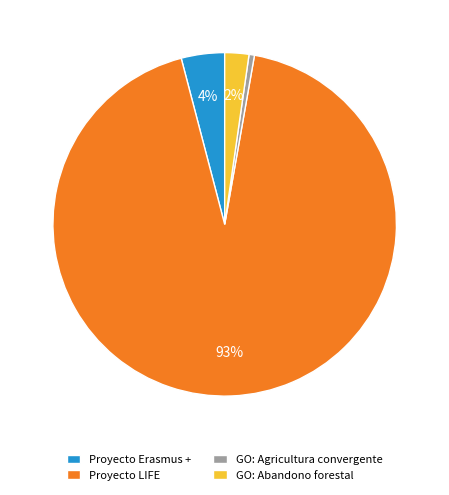

To the nearest percent, what percentage of the pie is Proyecto LIFE?

93%